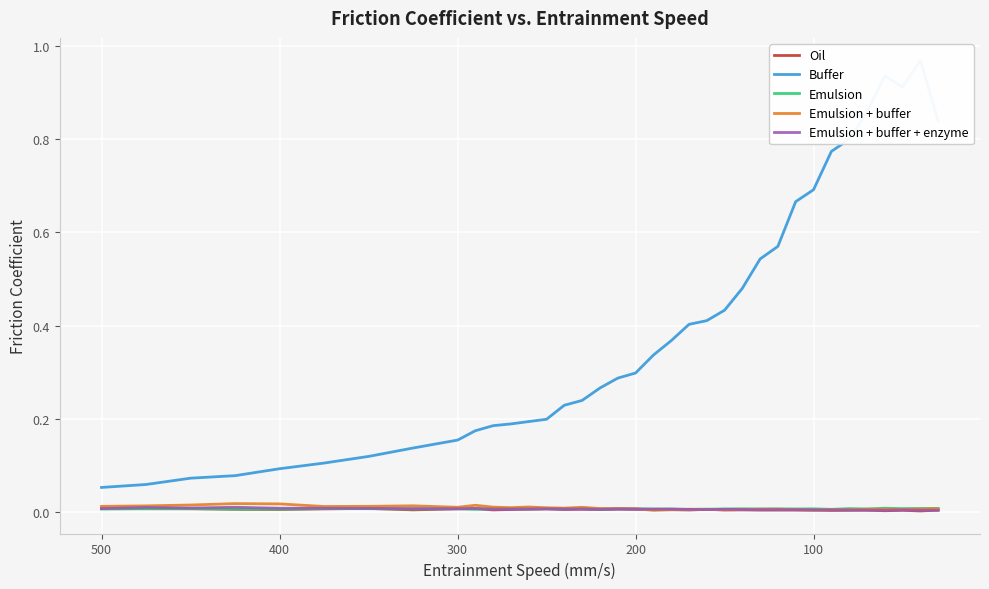

Reading left to right, transcribe all the data shown in this chart.

Oil: 0.0	0.0	0.0	0.0	0.0	0.0	0.0	0.0	0.0	0.0	0.0	0.0	0.0	0.0	0.0	0.0	0.0	0.0	0.0	0.0	0.0	0.0	0.0	0.0	0.0	0.0	0.0	0.0	0.0	0.0	0.0	0.0	0.0	0.0	0.0	0.0
Buffer: 0.1	0.1	0.1	0.1	0.1	0.1	0.1	0.1	0.2	0.2	0.2	0.2	0.2	0.2	0.2	0.2	0.3	0.3	0.3	0.3	0.4	0.4	0.4	0.4	0.5	0.5	0.6	0.7	0.7	0.8	0.8	0.9	0.9	0.9	1.0	0.8
Emulsion: 0.0	0.0	0.0	0.0	0.0	0.0	0.0	0.0	0.0	0.0	0.0	0.0	0.0	0.0	0.0	0.0	0.0	0.0	0.0	0.0	0.0	0.0	0.0	0.0	0.0	0.0	0.0	0.0	0.0	0.0	0.0	0.0	0.0	0.0	0.0	0.0
Emulsion + buffer: 0.0	0.0	0.0	0.0	0.0	0.0	0.0	0.0	0.0	0.0	0.0	0.0	0.0	0.0	0.0	0.0	0.0	0.0	0.0	0.0	0.0	0.0	0.0	0.0	0.0	0.0	0.0	0.0	0.0	0.0	0.0	0.0	0.0	0.0	0.0	0.0
Emulsion + buffer + enzyme: 0.0	0.0	0.0	0.0	0.0	0.0	0.0	0.0	0.0	0.0	0.0	0.0	0.0	0.0	0.0	0.0	0.0	0.0	0.0	0.0	0.0	0.0	0.0	0.0	0.0	0.0	0.0	0.0	0.0	0.0	0.0	0.0	0.0	0.0	0.0	0.0